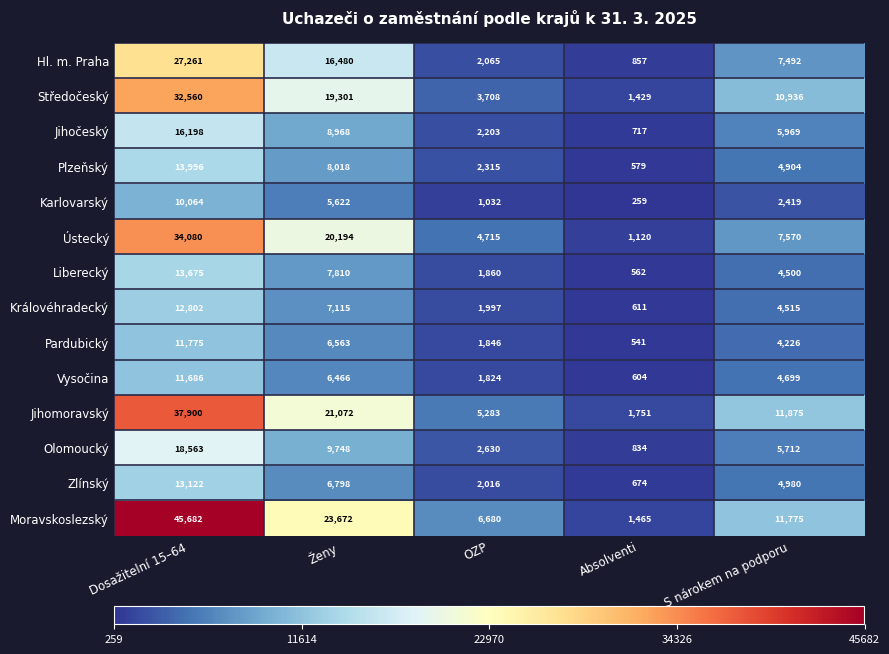

What is the smallest value displayed?

259